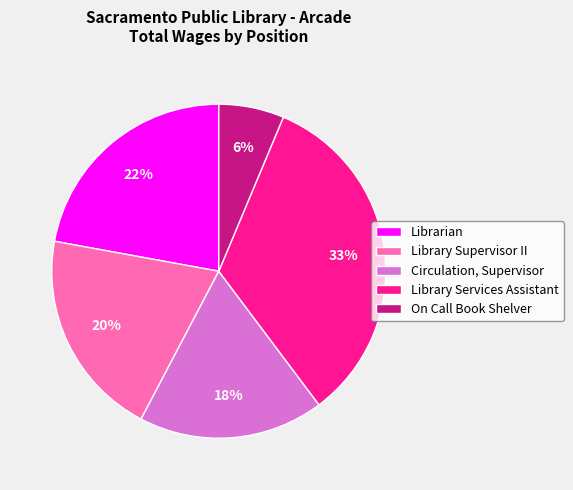

Do On Call Book Shelver and Library Supervisor II together represent more than half of the pie?

No